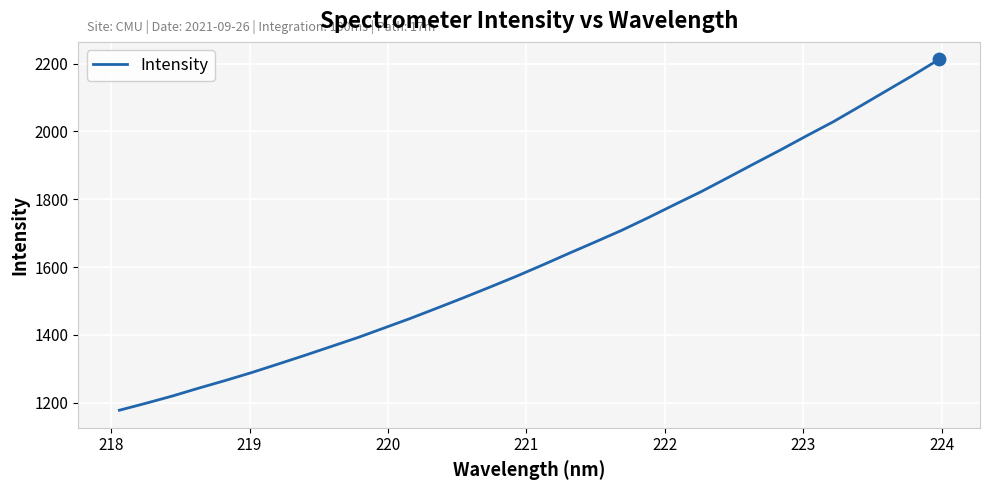

What is the greatest value displayed?

2212.1